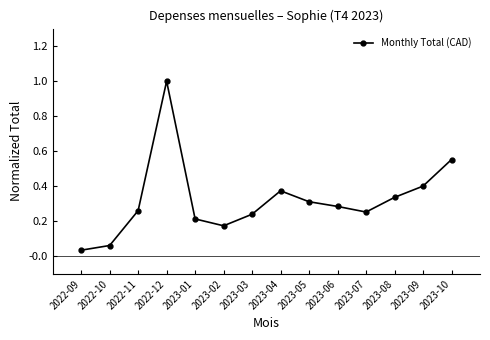

How many interior local peaks (higher than both neighbors) does the data have?

2